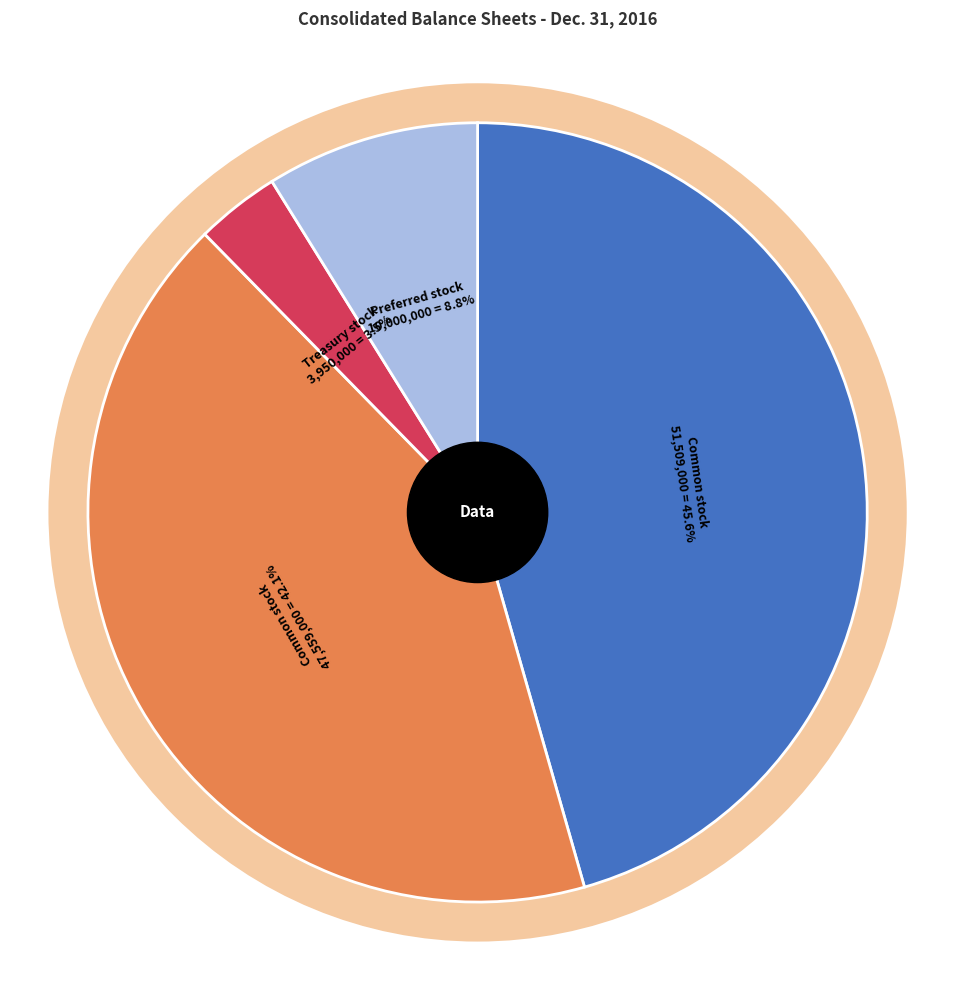

Count the number of slices in the pie.

4